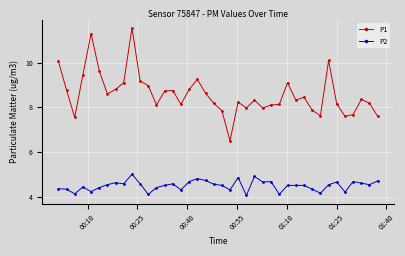

At how many categories does at least one series exceed 10?

4